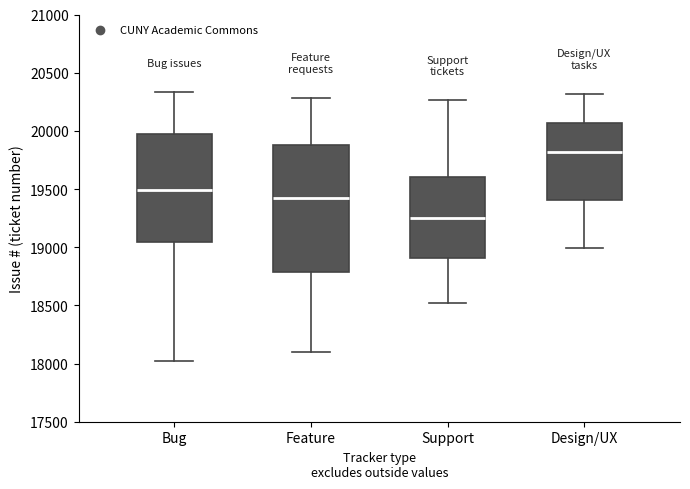

Comparing the boxes themselves (not the whiskers), which one is the tallest?

Feature